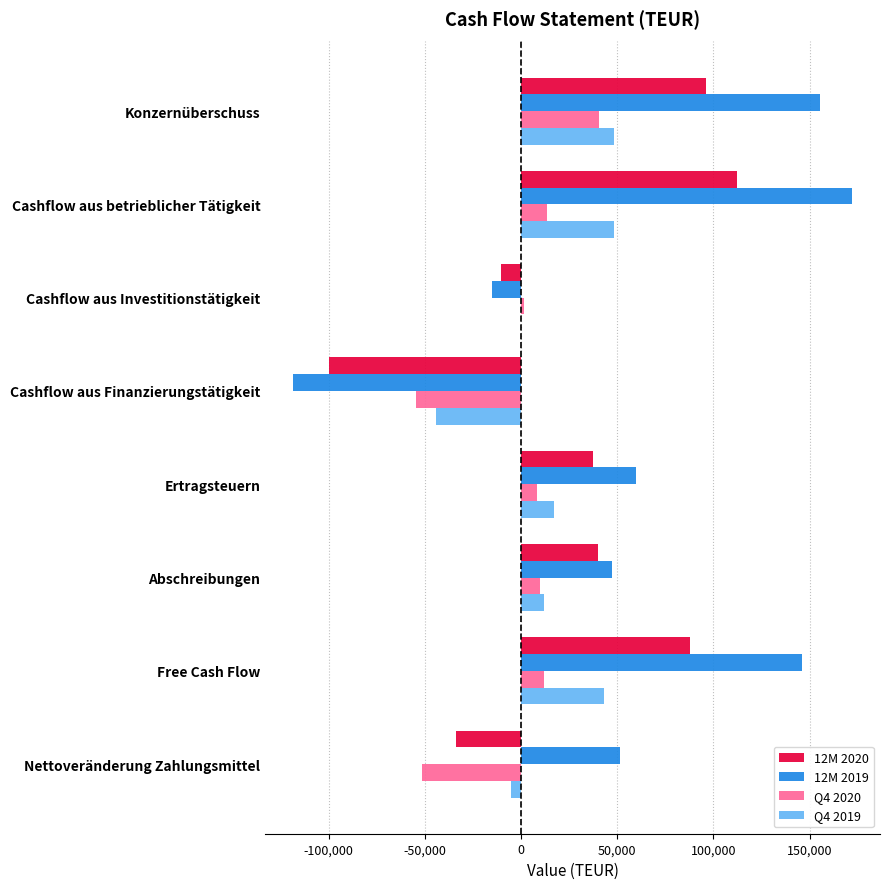

Is the value of 12M 2019 at Cashflow aus betrieblicher Tätigkeit greater than the value of Q4 2020 at Nettoveränderung Zahlungsmittel?

Yes